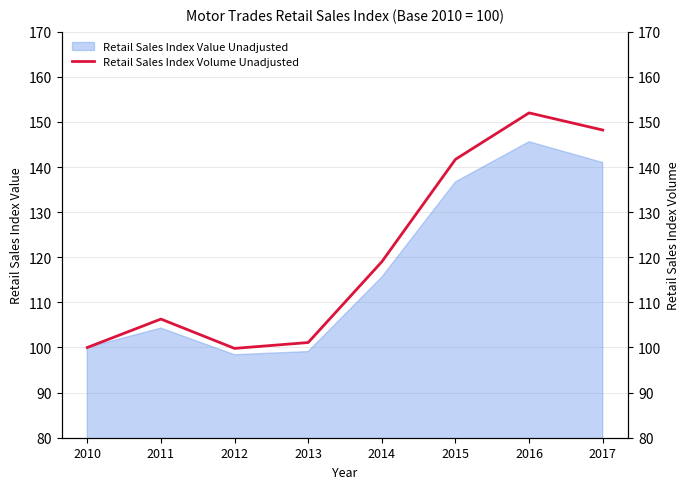

What is the average value?

121.0